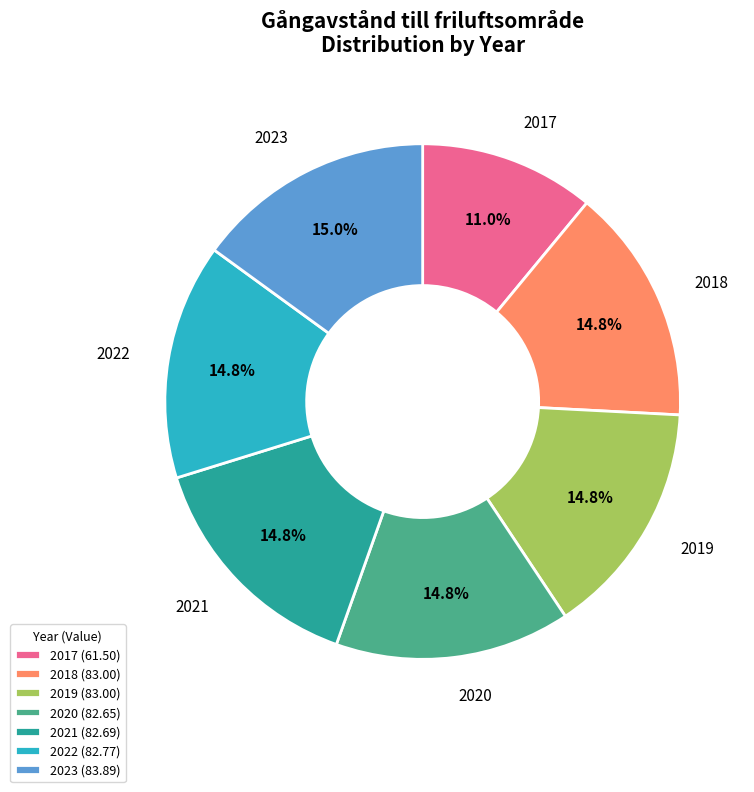

How many segments does this pie chart have?

7